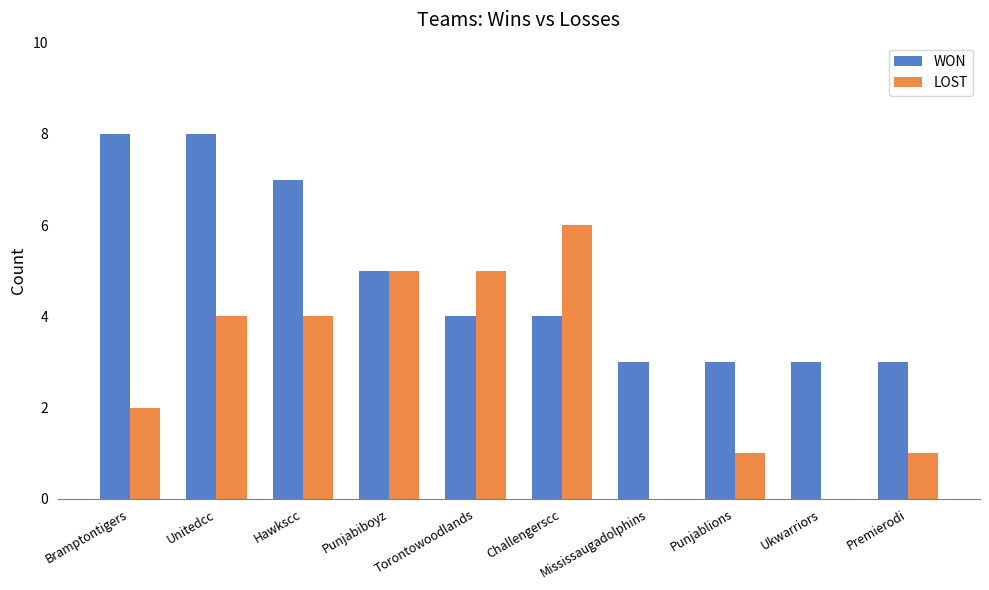

Is it true that LOST equals 2 at Punjablions?

False